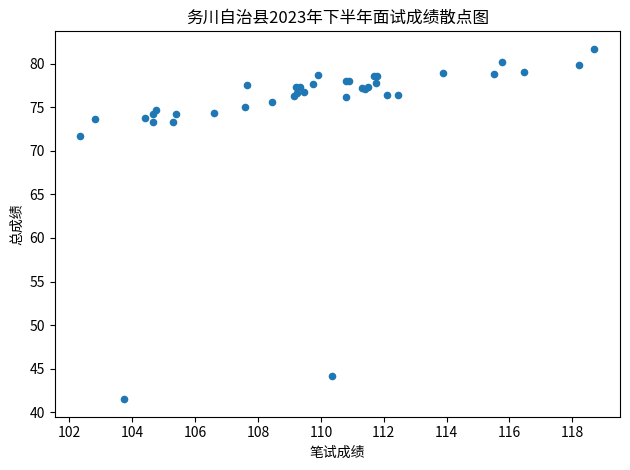

What Y value in the scatter plot is closest to 61?

71.7